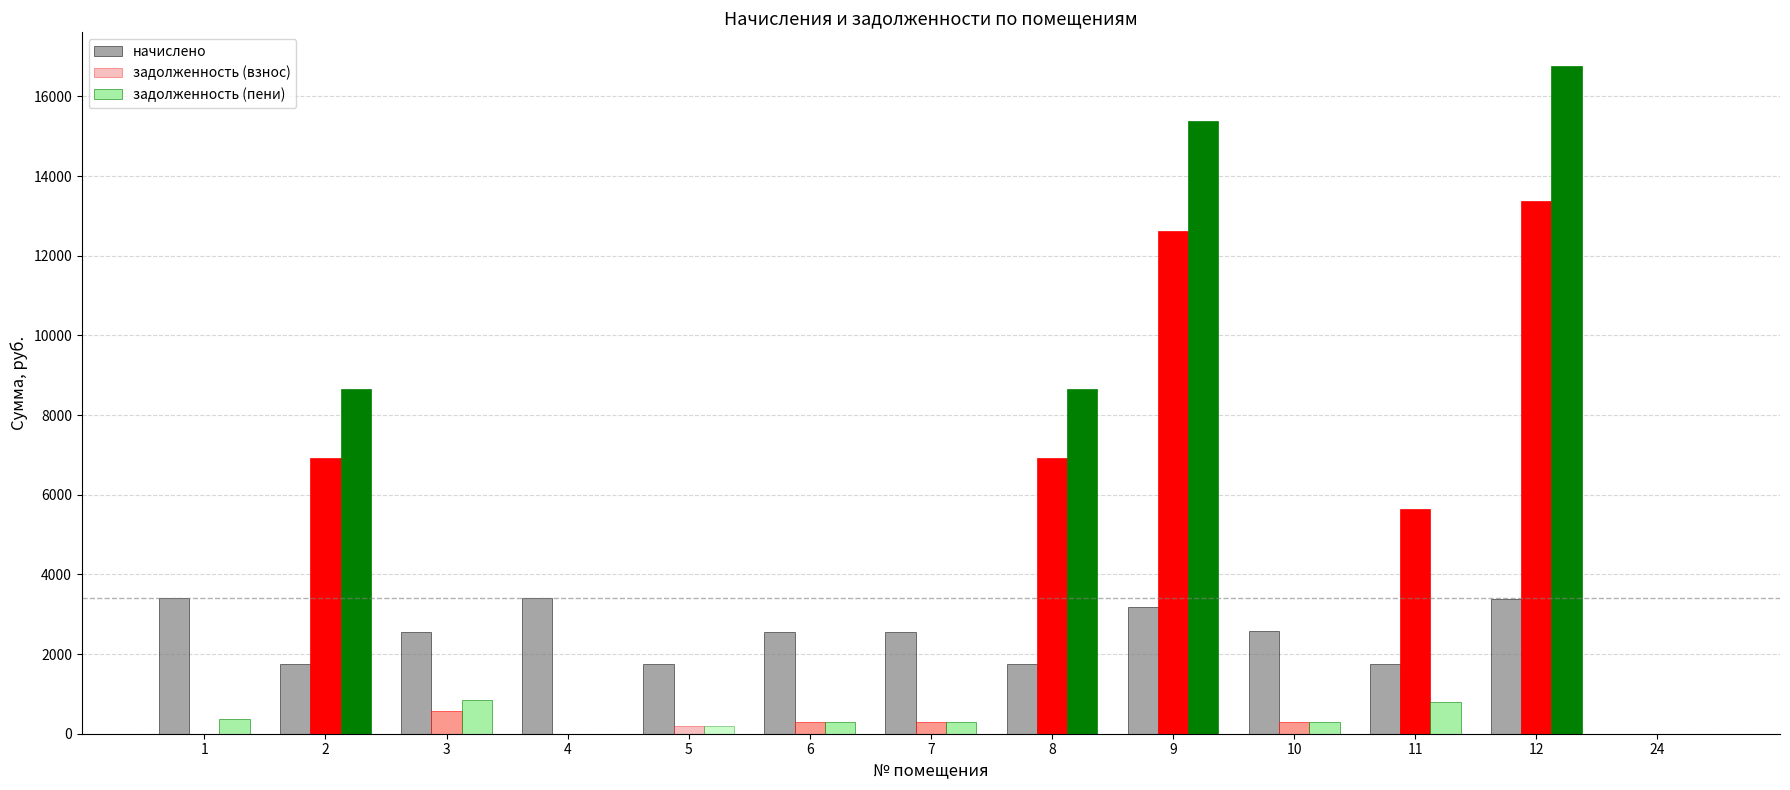

What is the sum of all начислено values?

30666.6